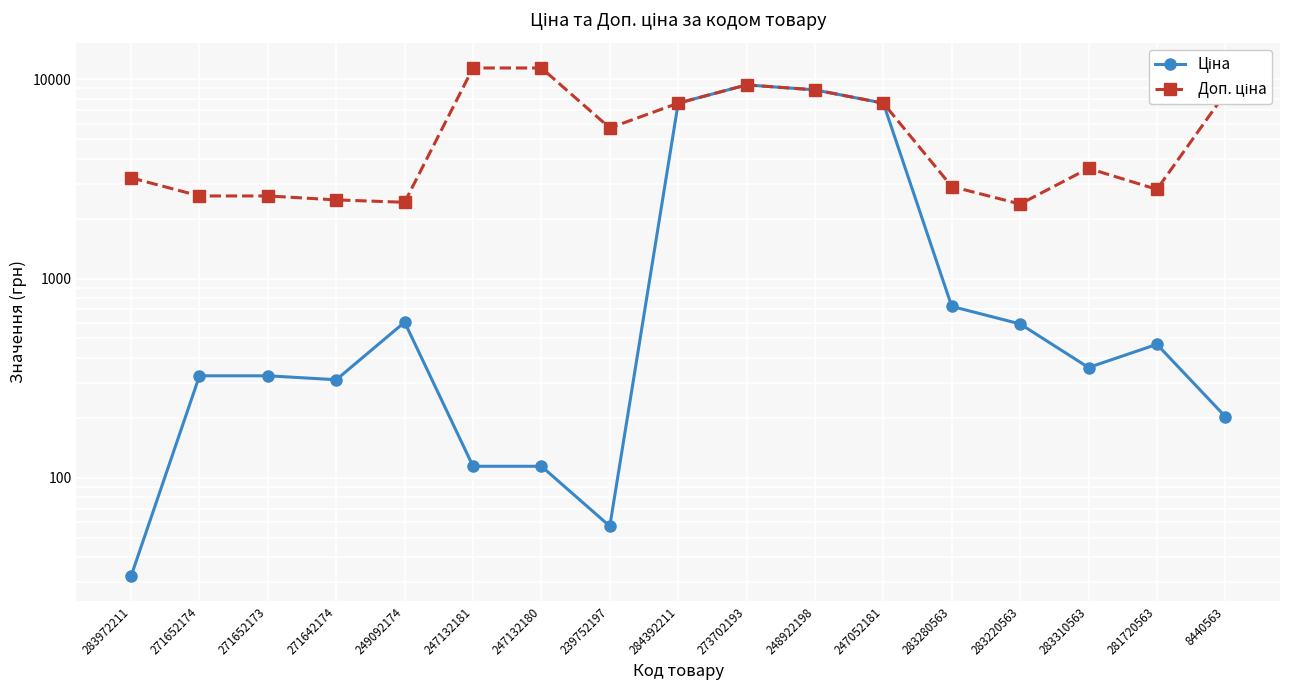

How many lines are shown in the chart?

2